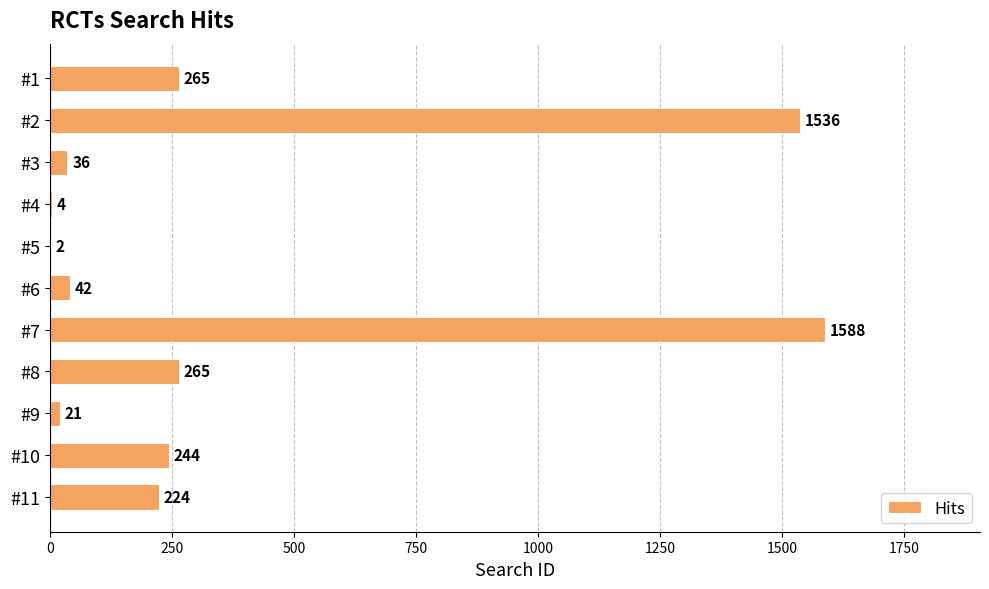

At which category does the chart reach its peak across all series?

#7